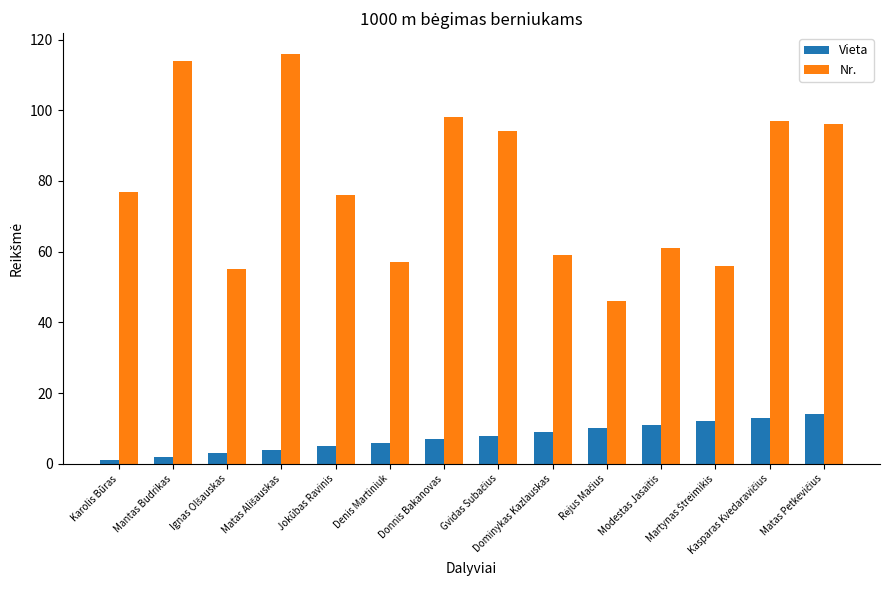

What is the highest value of the Nr. series?

116